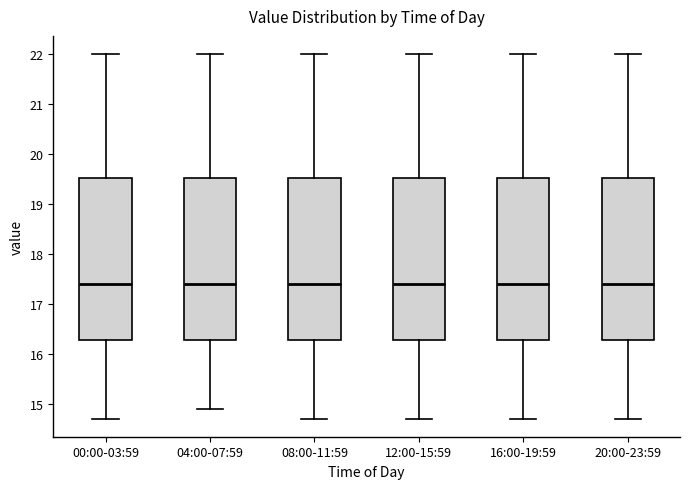

Where does the median line of the box for 20:00-23:59 sit on the y-axis? The values are not printed on the chart, so give them approximately, as read against the axis.

17.4